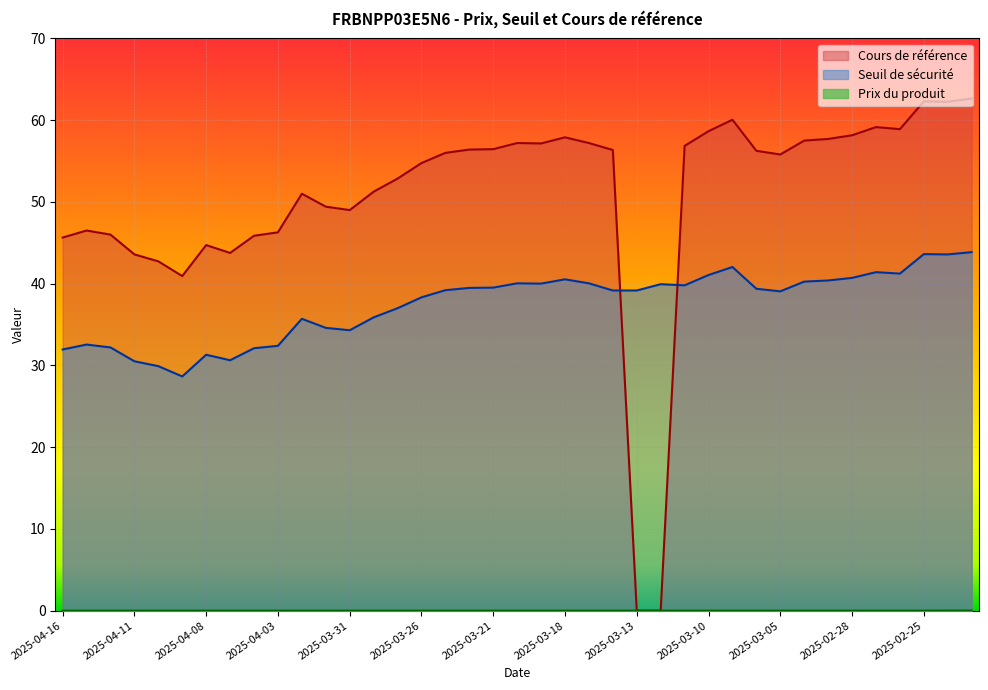

What is the sum of the Cours de référence values at 2025-04-07 and 2025-03-19?

100.9